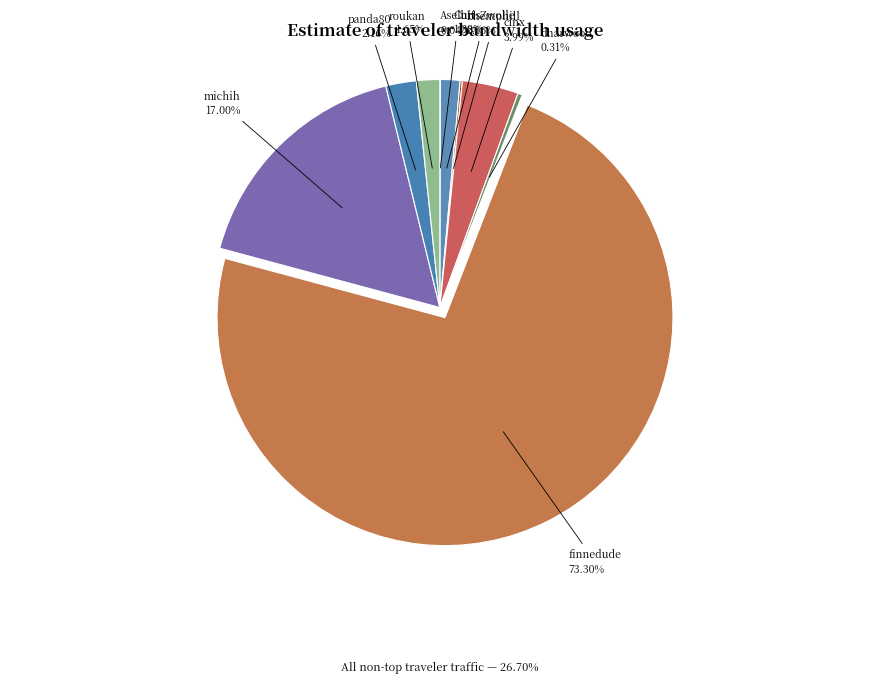

What percentage do michih and panda80 together represent?

19.2%